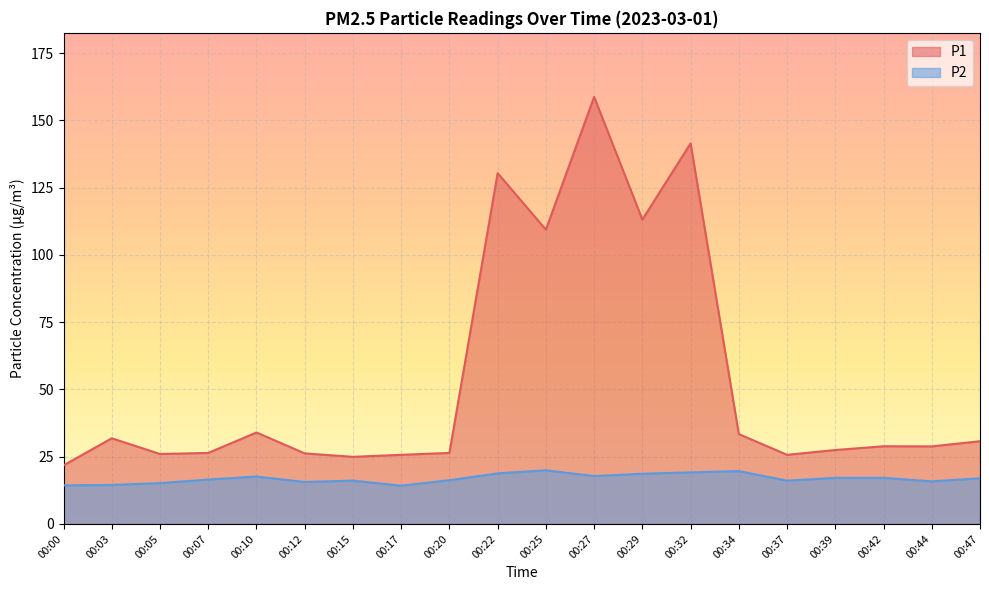

Which has a higher value, 00:03 or 00:10?

00:10